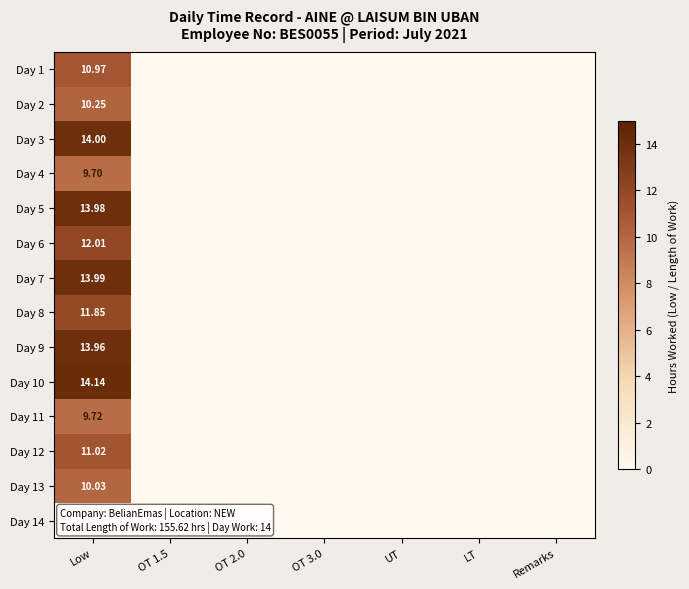

Is it true that Day 6 equals 0.0 at UT?

True